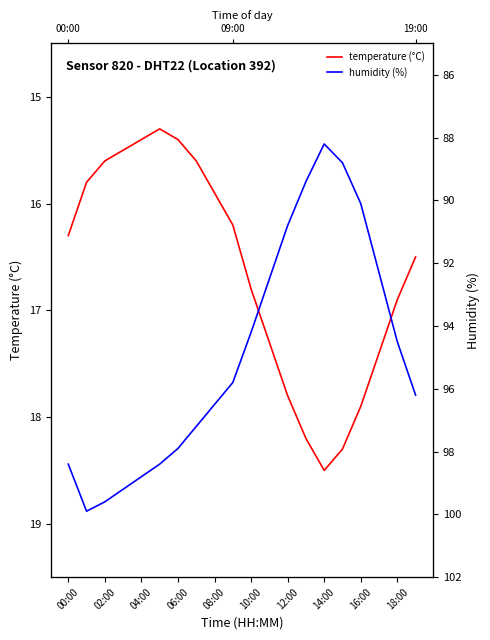

What is the label of the 3rd point from the right?

17